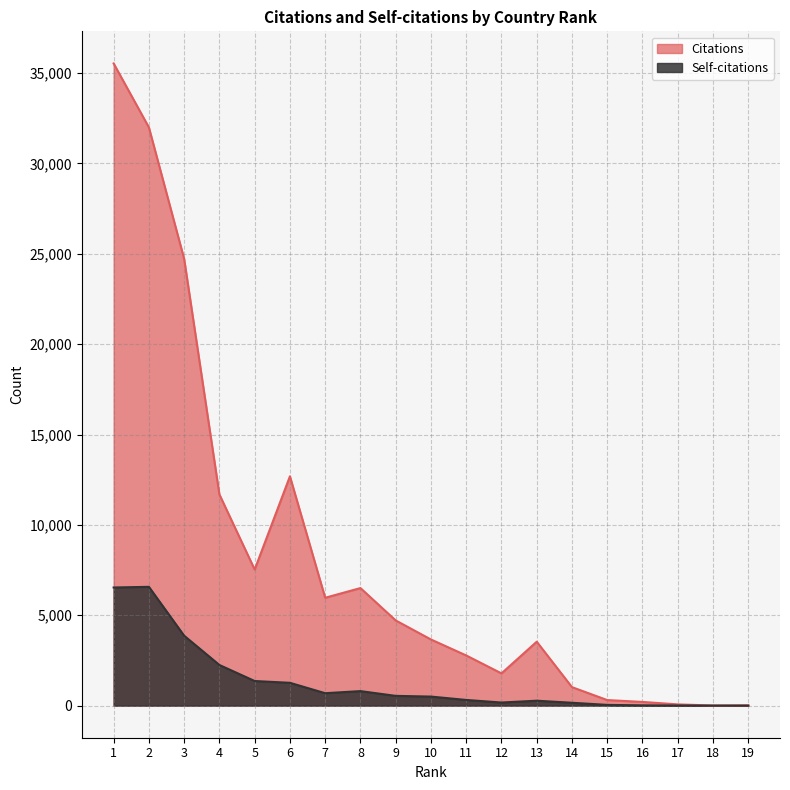

Where is the first local maximum for Self-citations?

2